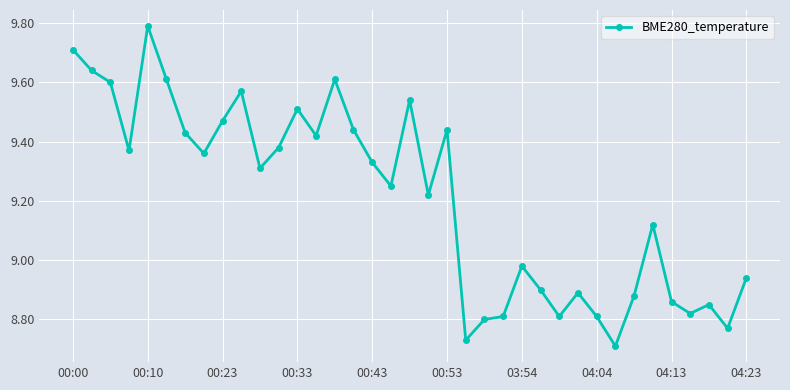

True or false: there are more than 0 points higher than both neighbors.

True